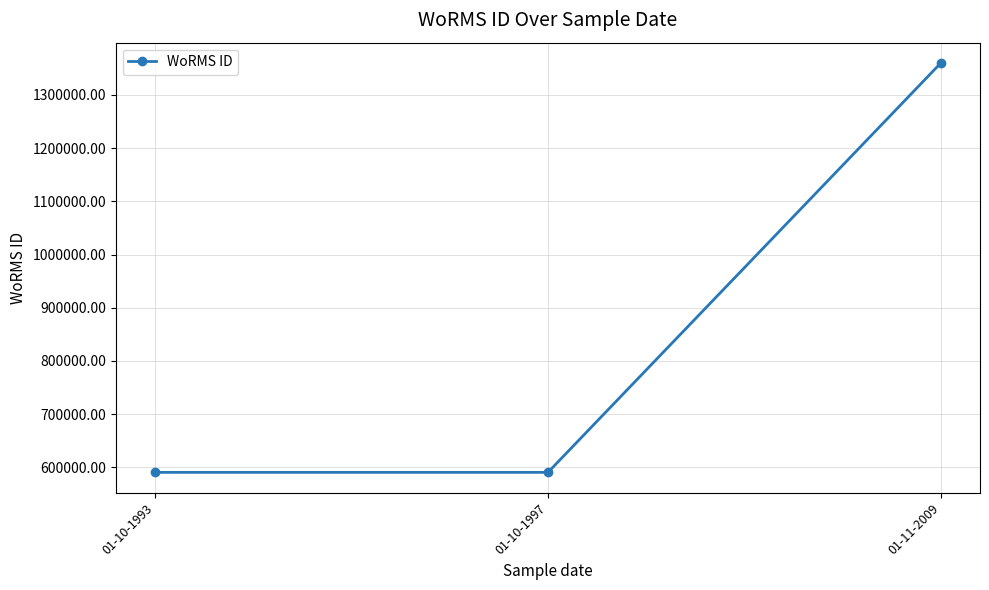

What is the difference between the maximum and minimum values?

769334